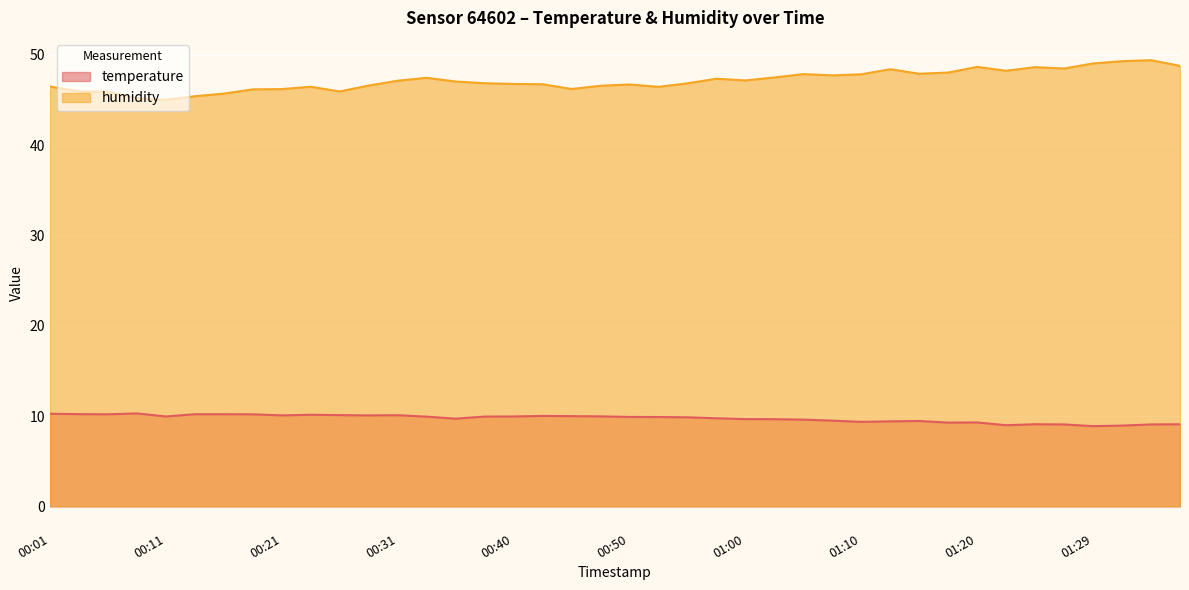

The humidity series shows 65.6 at 01:34. True or false?

False